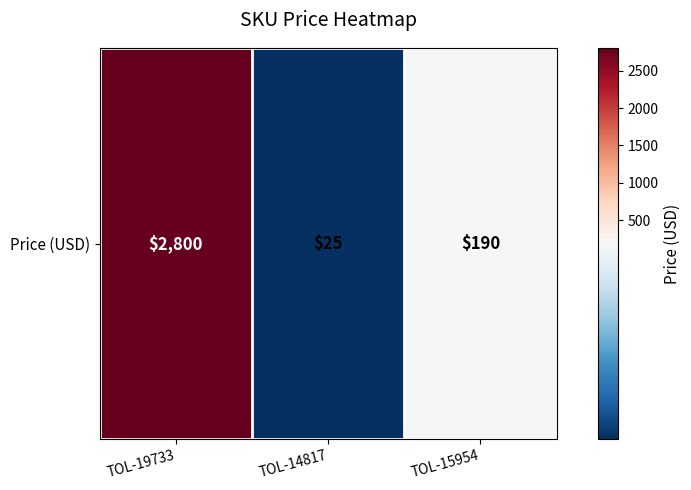

Rank the categories by value from lowest to highest.

TOL-14817, TOL-15954, TOL-19733